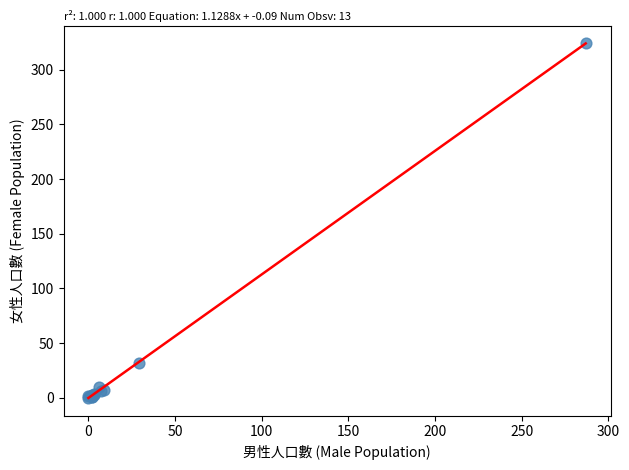

What Y value in the scatter plot is closest to 162?

32